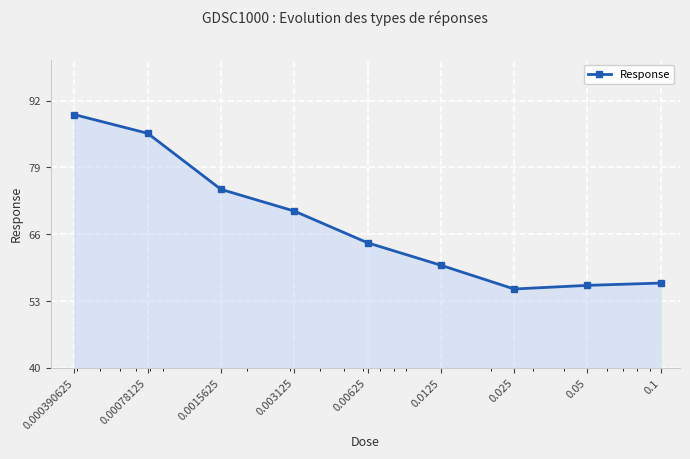

What is the average value?

68.0